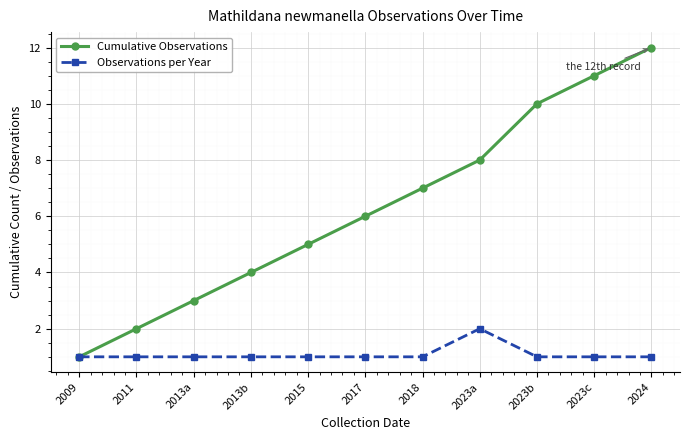

What is the spread (max minus min) of values at 2013b?

3